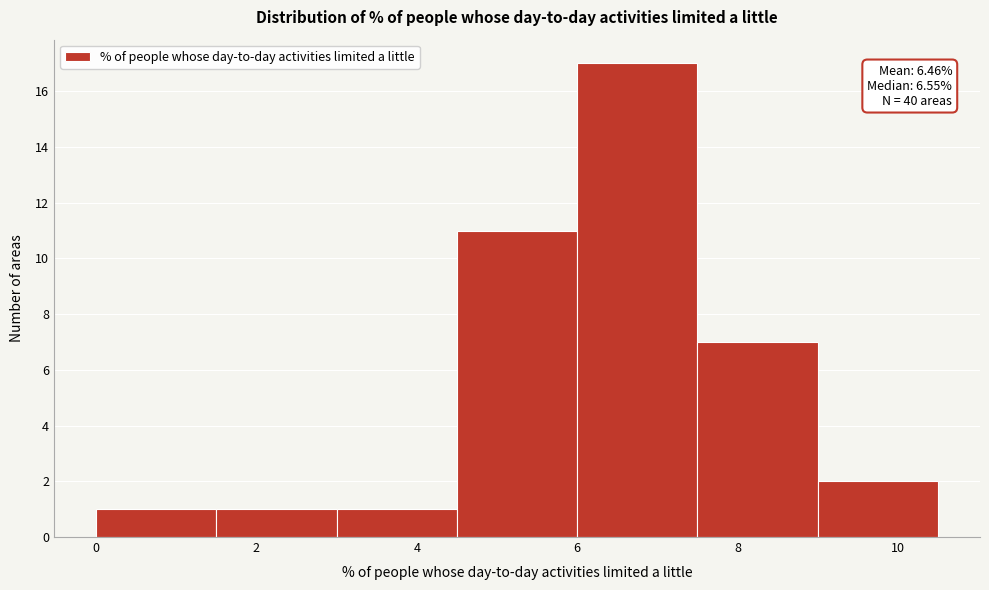

Which range on the x-axis has the tallest bar?

6.0 to 7.5